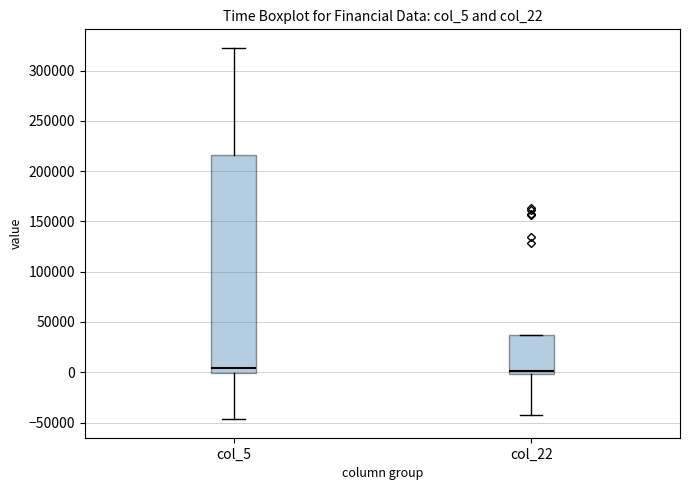

Reading left to right, read every box against the y-axis: the position of its median line, the range the box covers, and the ends of its whiskers. The values are not printed on the chart, so give them approximately, as read against the axis.

col_5: median 5000, box 0 to 215000, whiskers -45000 to 325000
col_22: median 0 (just above the box's lower edge), box 0 to 35000, whiskers -45000 to 35000